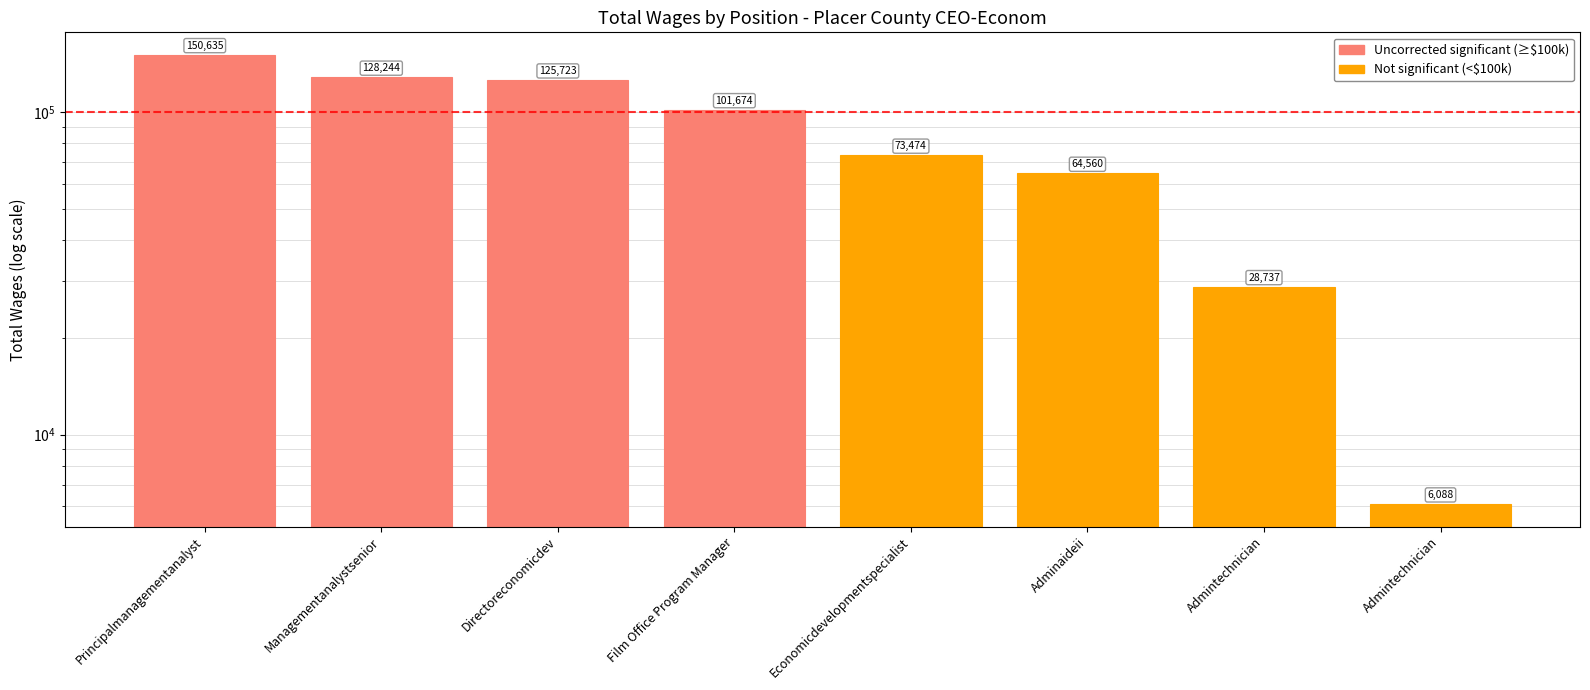

What is the value of the 7th bar from the left?

28737